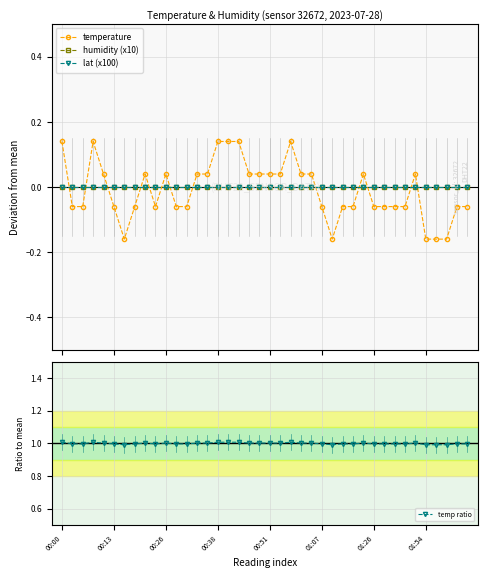

What is the highest value of the temp ratio series?

1.0